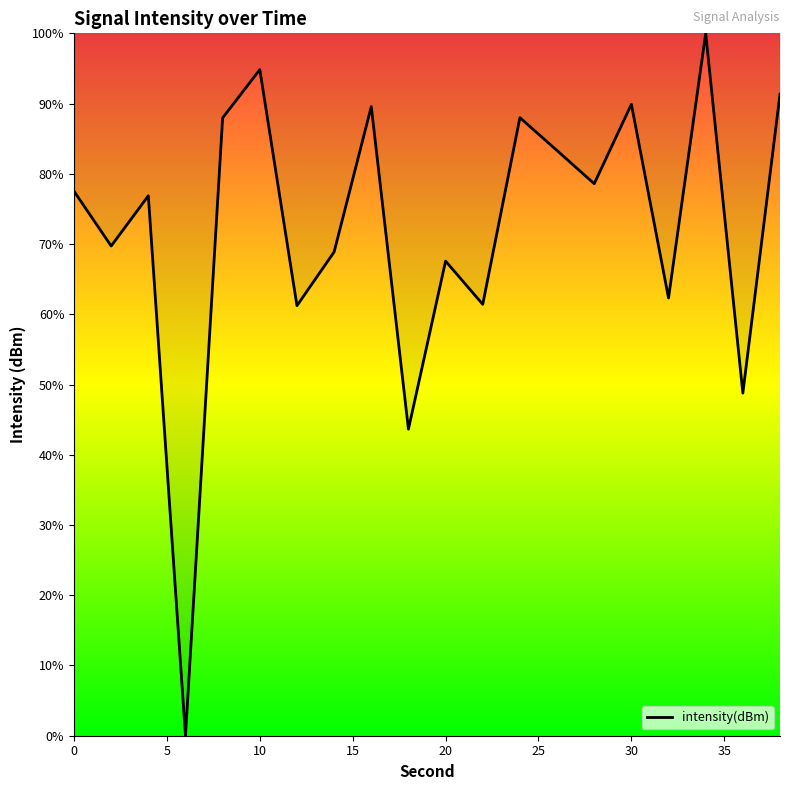

What is the difference between the maximum and minimum values?

100.0